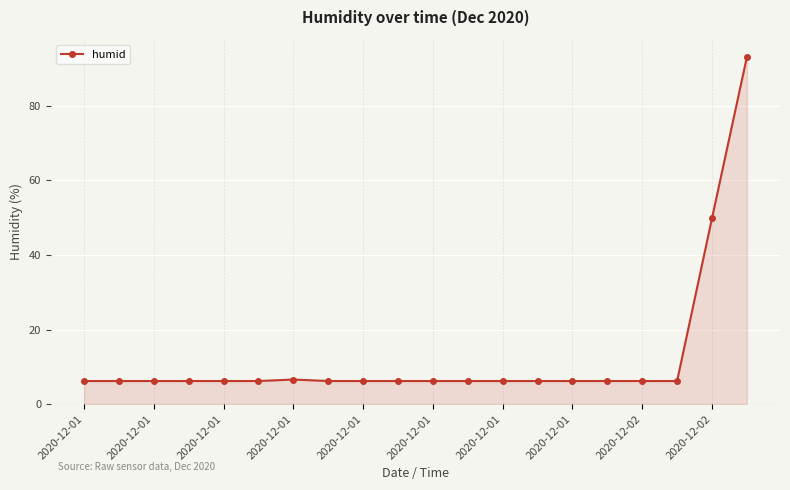

Reading left to right, list all the values displayed in this chart.

6.2	6.2	6.2	6.2	6.2	6.2	6.6	6.2	6.2	6.2	6.2	6.2	6.2	6.2	6.2	6.2	6.2	6.2	49.8	93.0